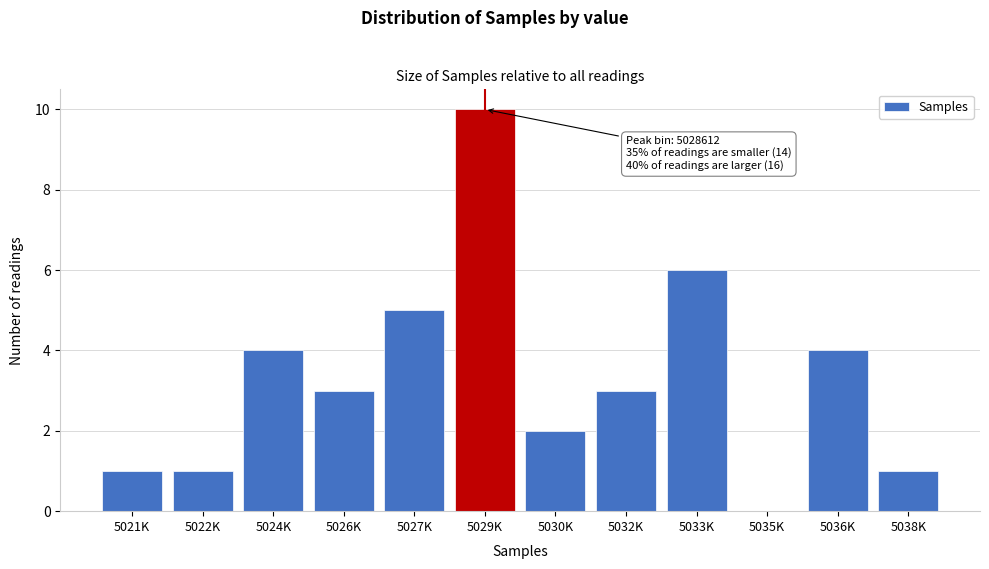

Reading right to left, list all the values displayed in this chart.

5038K=1	5036K=4	5035K=0	5033K=6	5032K=3	5030K=2	5029K=10	5027K=5	5026K=3	5024K=4	5022K=1	5021K=1